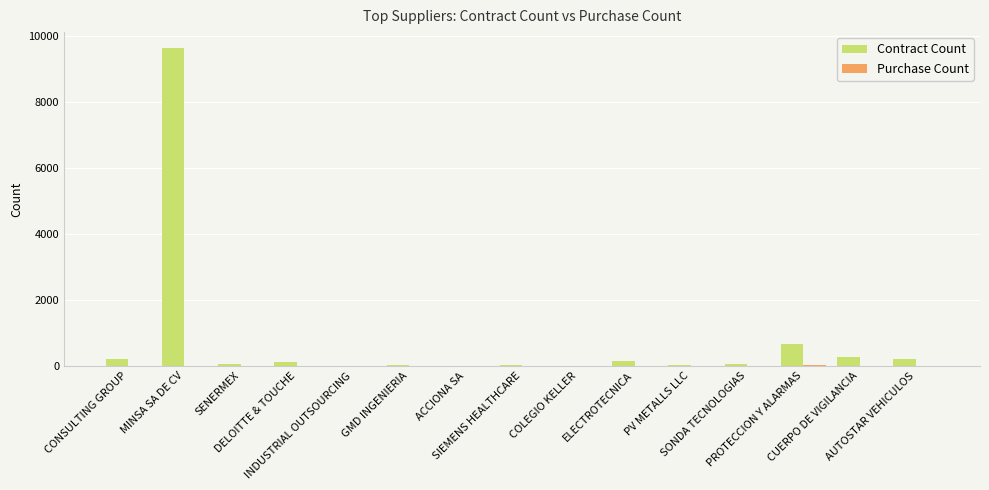

Does the chart contain stacked bars?

No